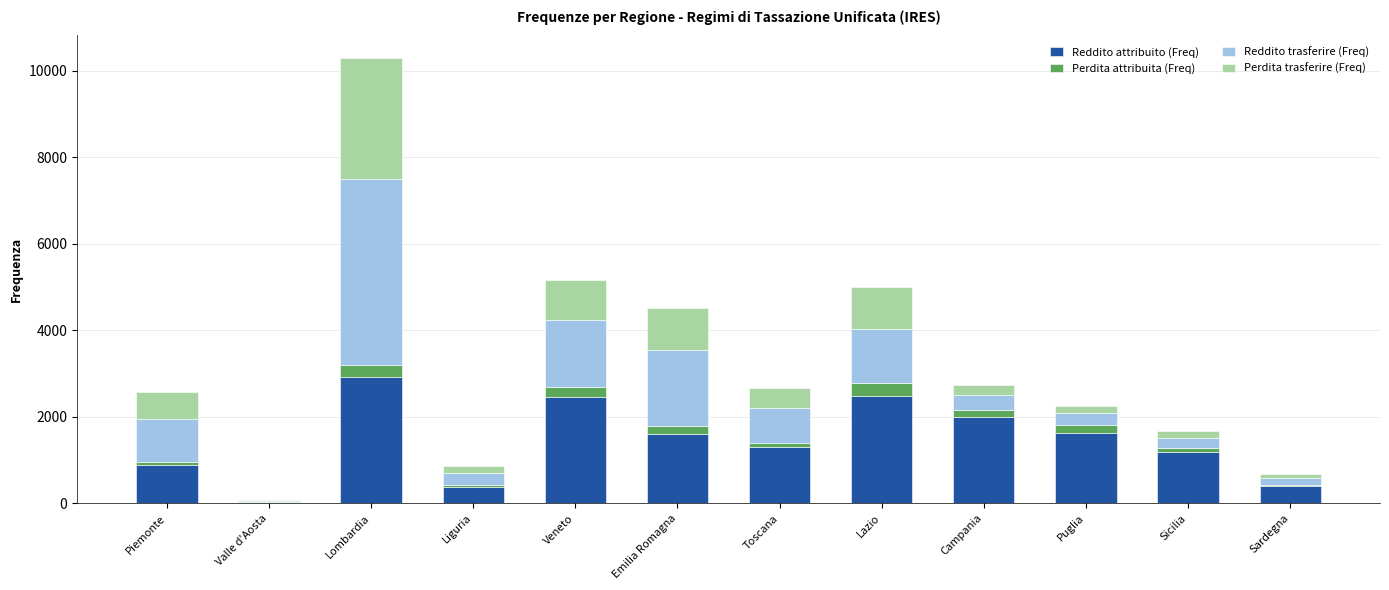

True or false: Reddito attribuito (Freq) has a value of 887 at Piemonte.

True